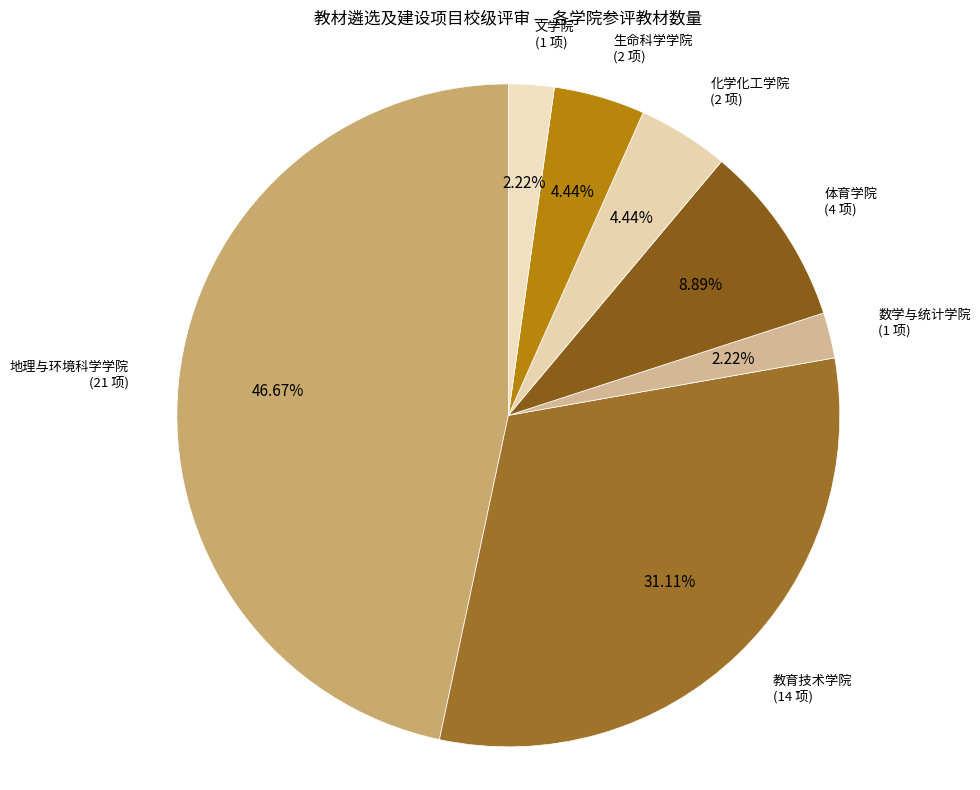

Does 体育学院 represent more than half of the total?

No